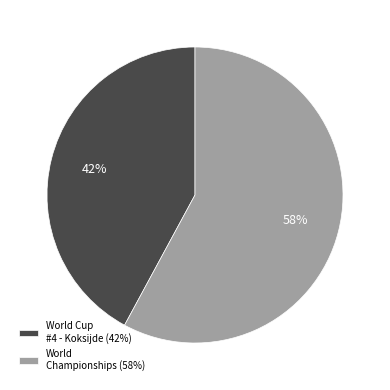

Do World Championships (58%) and World Cup #4 - Koksijde (42%) together represent more than half of the pie?

Yes